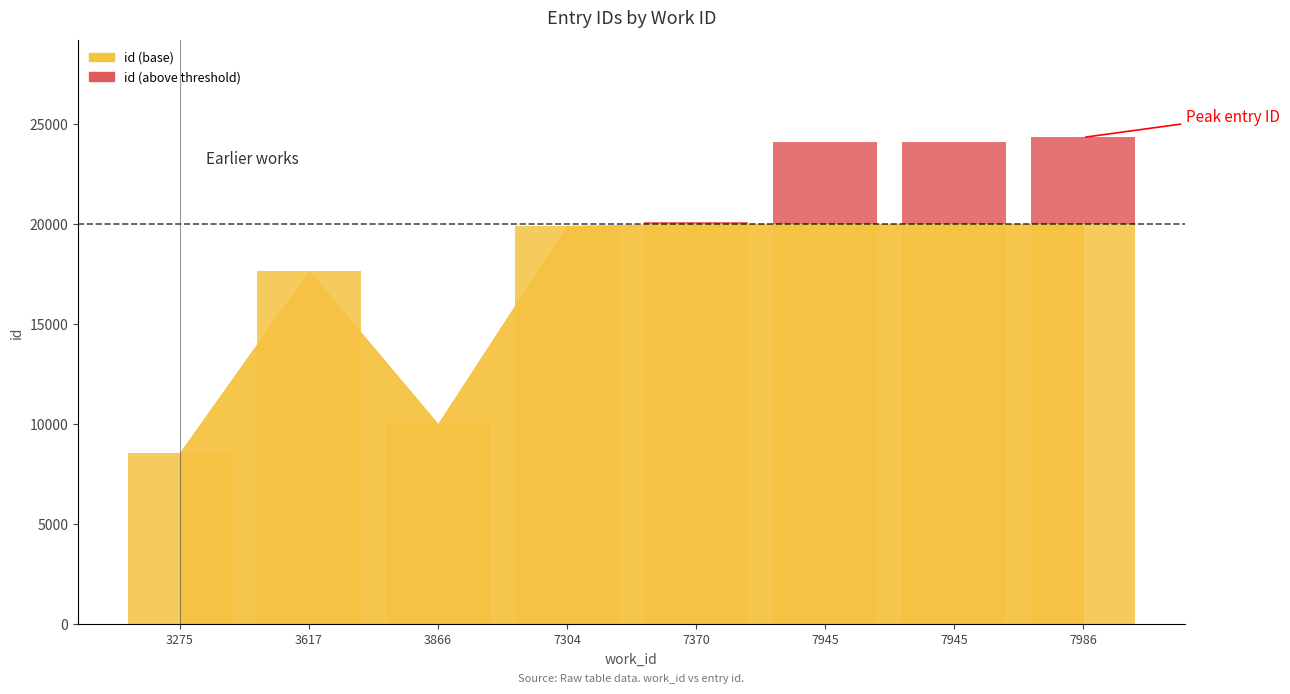

The value at 3617 is 17638. True or false?

True